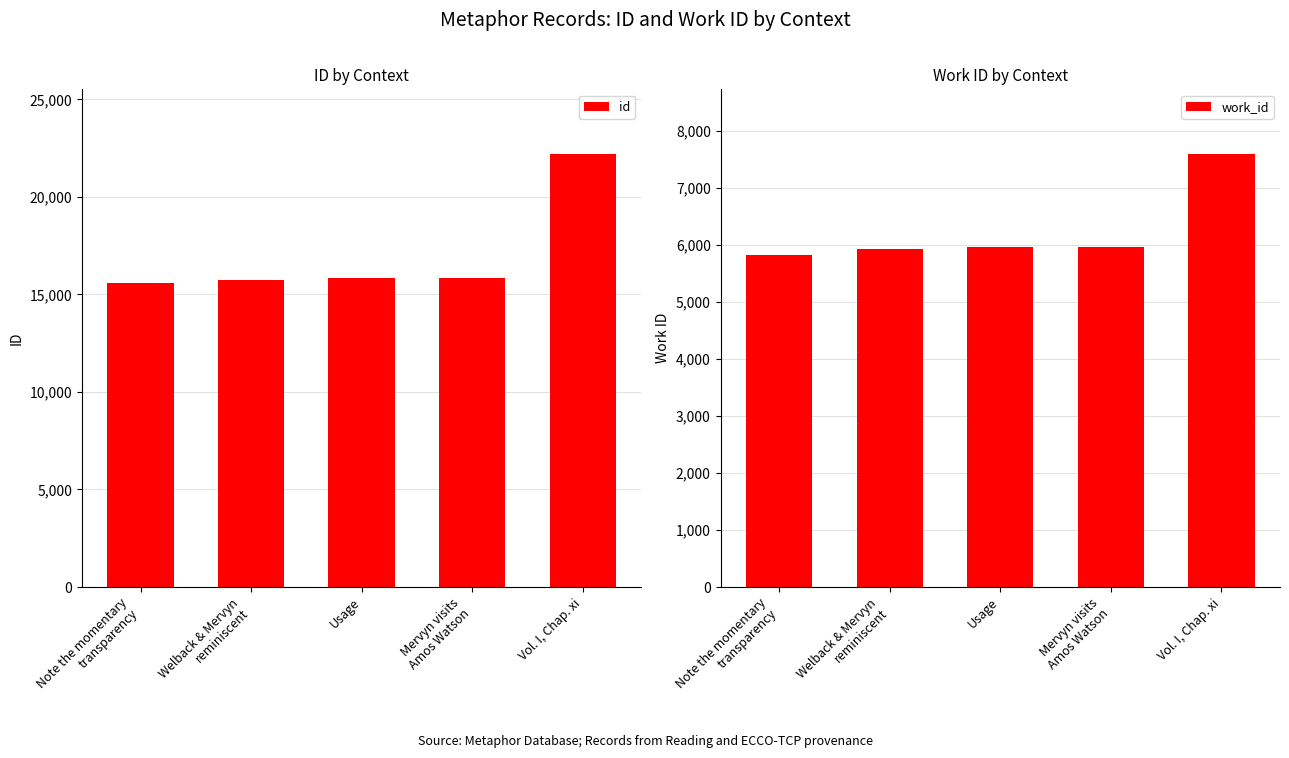

The value of work_id at Vol. I, Chap. xi is 7591. True or false?

True